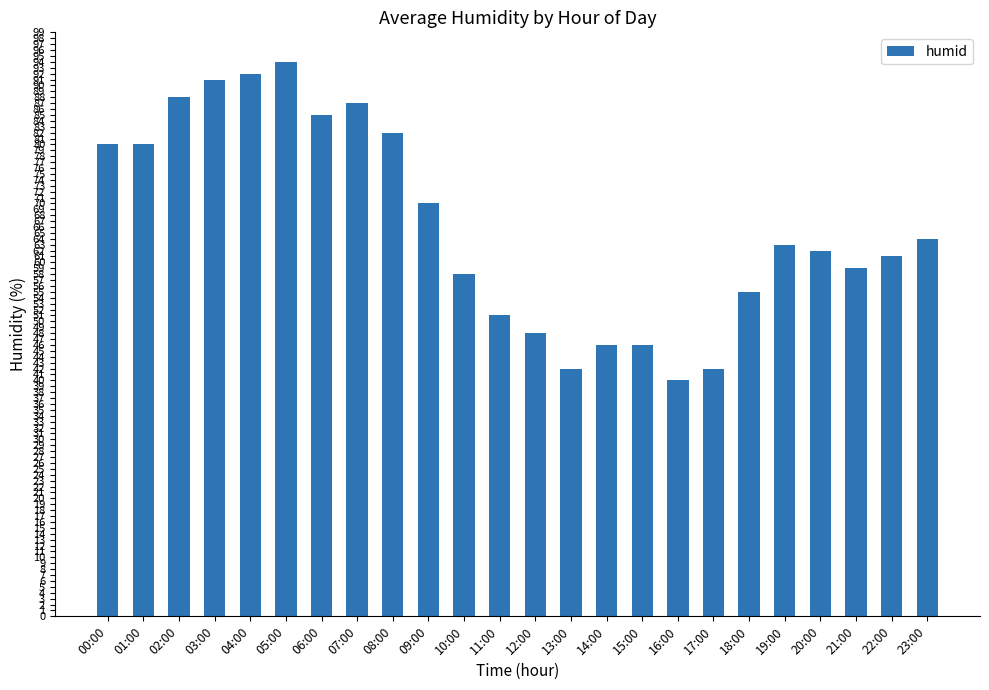

Which category has the highest value across all series?

05:00